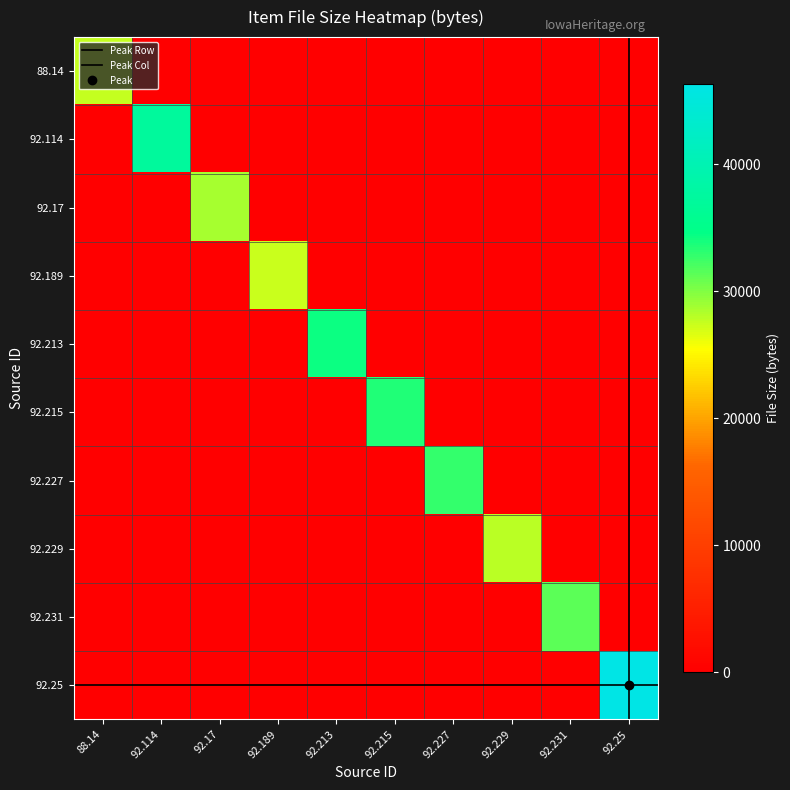

Reading left to right, list all the values displayed in this chart.

88.14: 88.14=27645	92.114=0	92.17=0	92.189=0	92.213=0	92.215=0	92.227=0	92.229=0	92.231=0	92.25=0
92.114: 88.14=0	92.114=37221	92.17=0	92.189=0	92.213=0	92.215=0	92.227=0	92.229=0	92.231=0	92.25=0
92.17: 88.14=0	92.114=0	92.17=28726	92.189=0	92.213=0	92.215=0	92.227=0	92.229=0	92.231=0	92.25=0
92.189: 88.14=0	92.114=0	92.17=0	92.189=27422	92.213=0	92.215=0	92.227=0	92.229=0	92.231=0	92.25=0
92.213: 88.14=0	92.114=0	92.17=0	92.189=0	92.213=34302	92.215=0	92.227=0	92.229=0	92.231=0	92.25=0
92.215: 88.14=0	92.114=0	92.17=0	92.189=0	92.213=0	92.215=33534	92.227=0	92.229=0	92.231=0	92.25=0
92.227: 88.14=0	92.114=0	92.17=0	92.189=0	92.213=0	92.215=0	92.227=32918	92.229=0	92.231=0	92.25=0
92.229: 88.14=0	92.114=0	92.17=0	92.189=0	92.213=0	92.215=0	92.227=0	92.229=27900	92.231=0	92.25=0
92.231: 88.14=0	92.114=0	92.17=0	92.189=0	92.213=0	92.215=0	92.227=0	92.229=0	92.231=31323	92.25=0
92.25: 88.14=0	92.114=0	92.17=0	92.189=0	92.213=0	92.215=0	92.227=0	92.229=0	92.231=0	92.25=46306